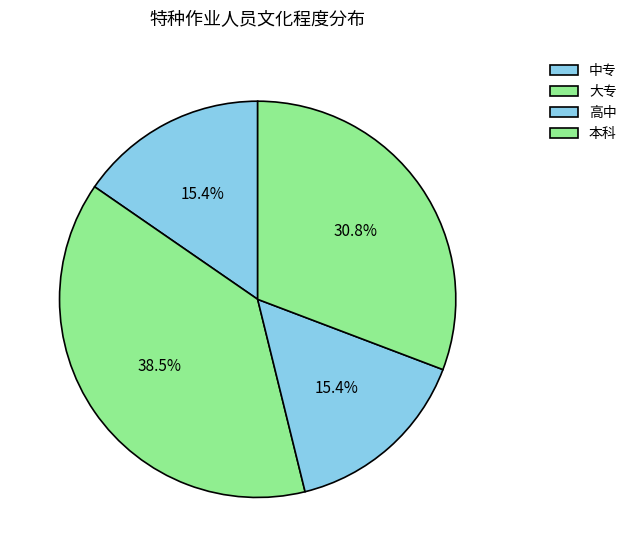

Rank the categories by value from highest to lowest.

大专, 本科, 中专, 高中